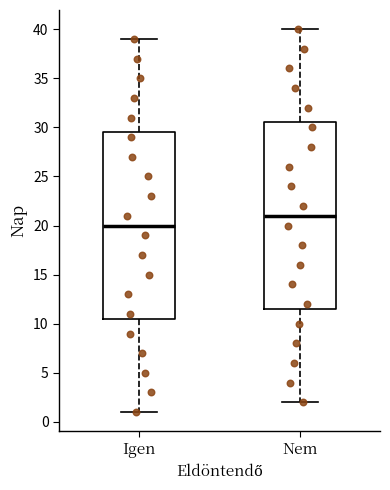

Reading left to right, transcribe this box plot: for each box, give where its median line is, the range the box spans, and where its two whiskers end, as read against the y-axis. The values are not printed on the chart, so give them approximately, as read against the axis.

Igen: median 20.0, box 10.5 to 29.5, whiskers 1.0 to 39.0
Nem: median 21.0, box 11.5 to 30.5, whiskers 2.0 to 40.0